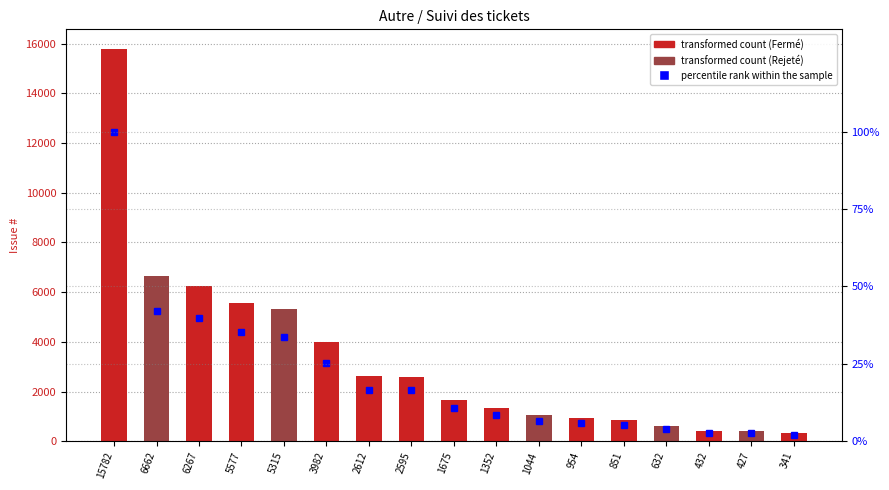

Which series changed the most between 5315 and 1044?

transformed count